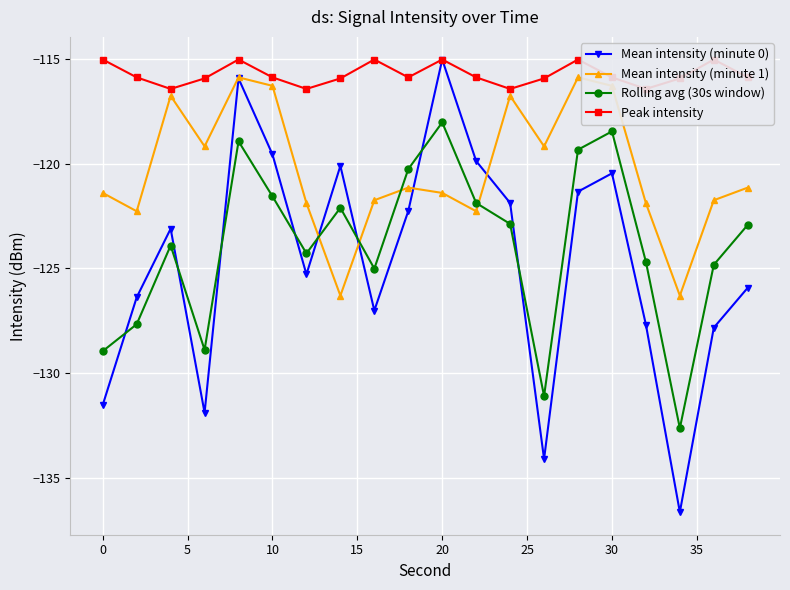

How many distinct data groups are displayed?

4